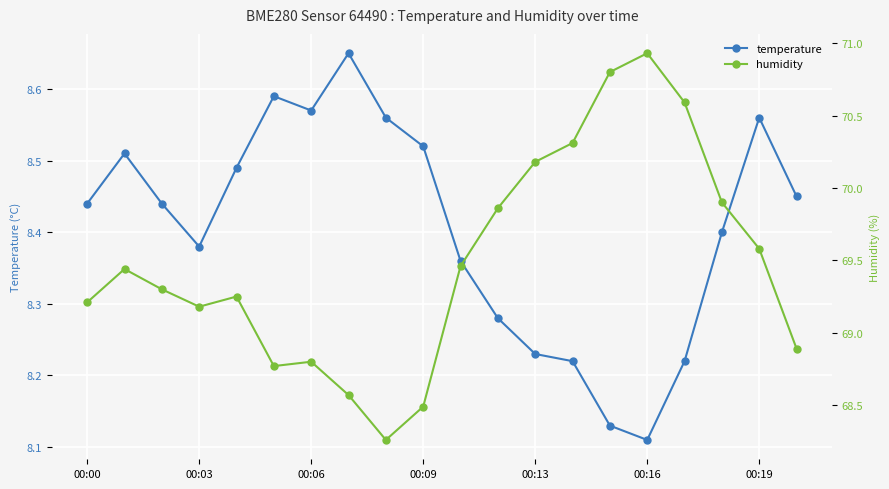

True or false: temperature has a value of 15.1 at 00:06.

False